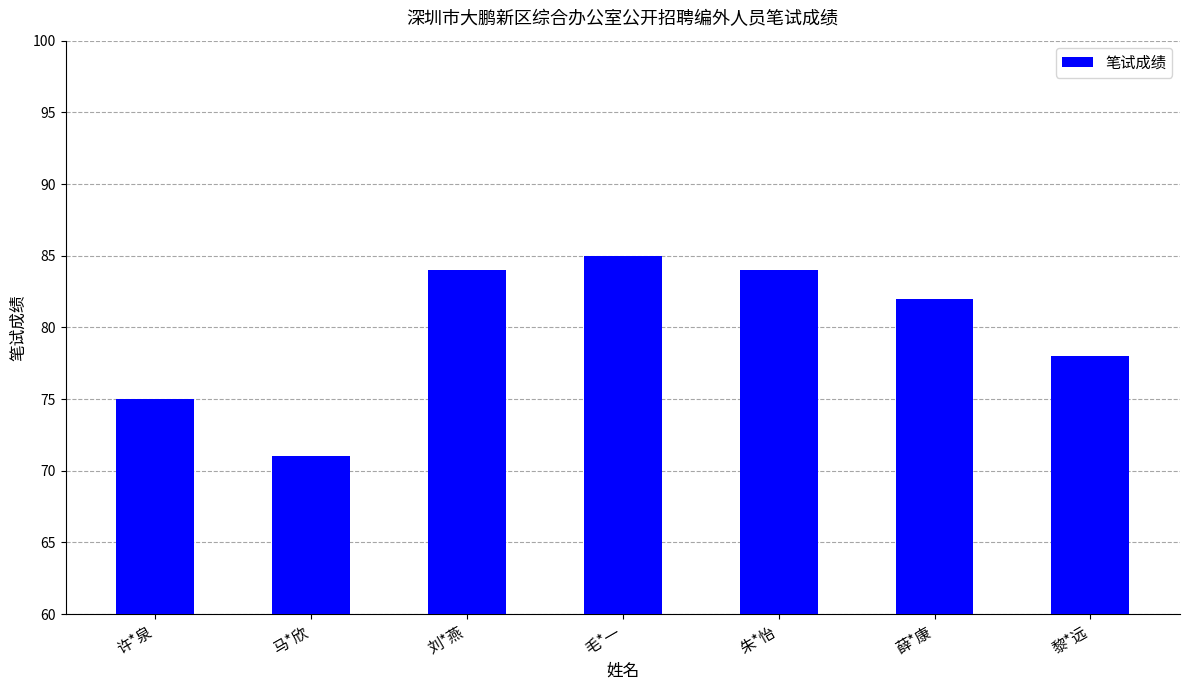

What is the label of the 5th bar from the right?

刘*燕